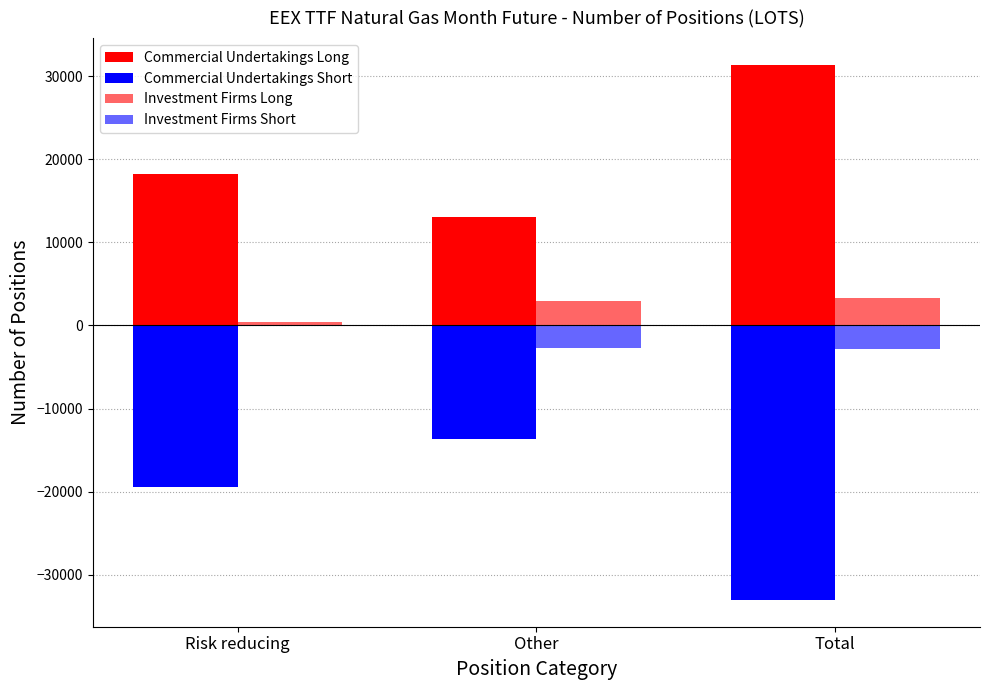

Where is Investment Firms Short nearest to the value -1478?

Other